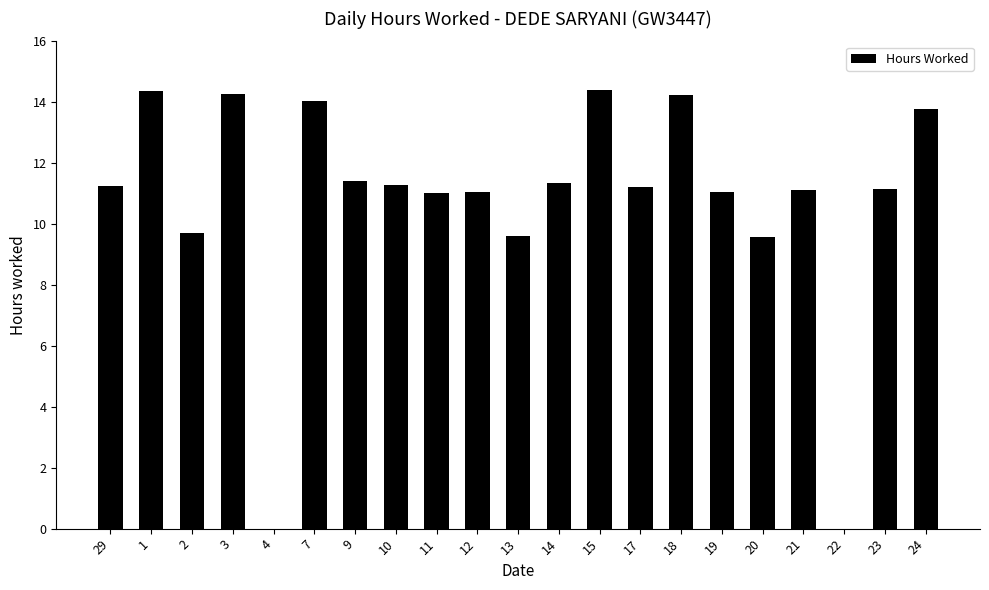

What is the sum of the values at 22 and 19?

11.1